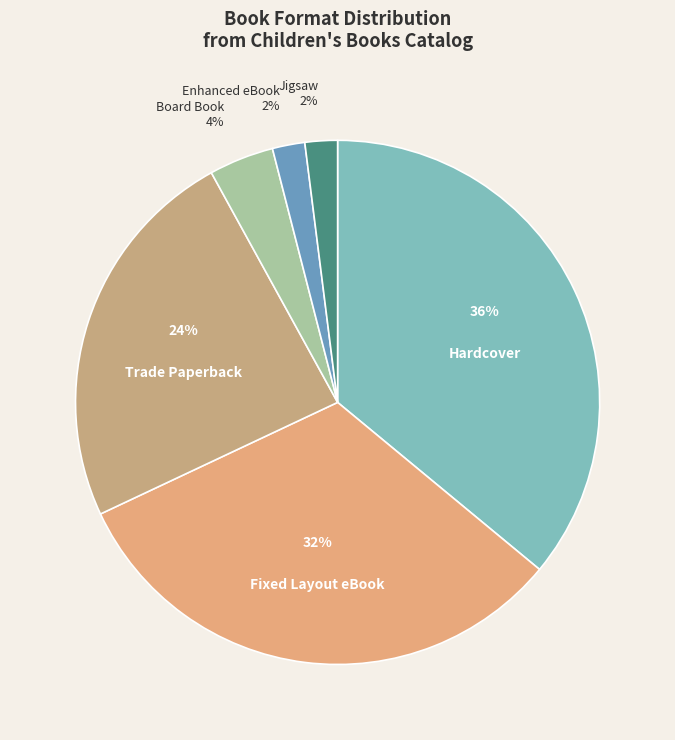

Count the number of slices in the pie.

6